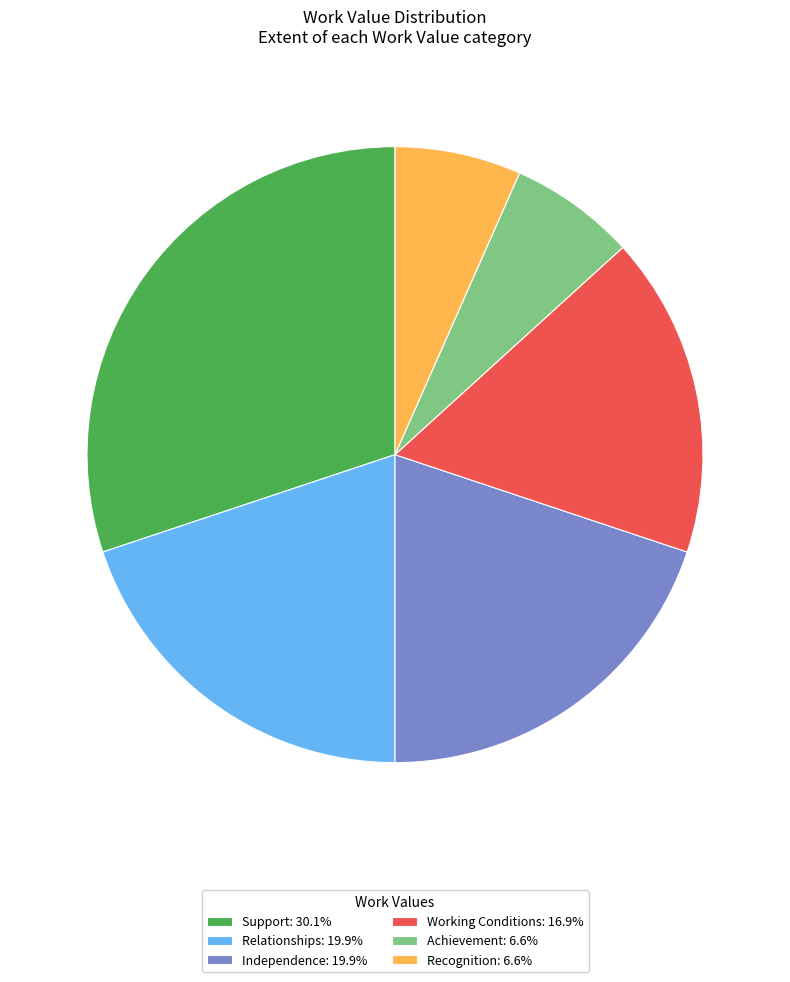

Is the sum of Working Conditions: 16.9% and Recognition: 6.6% greater than half?

No